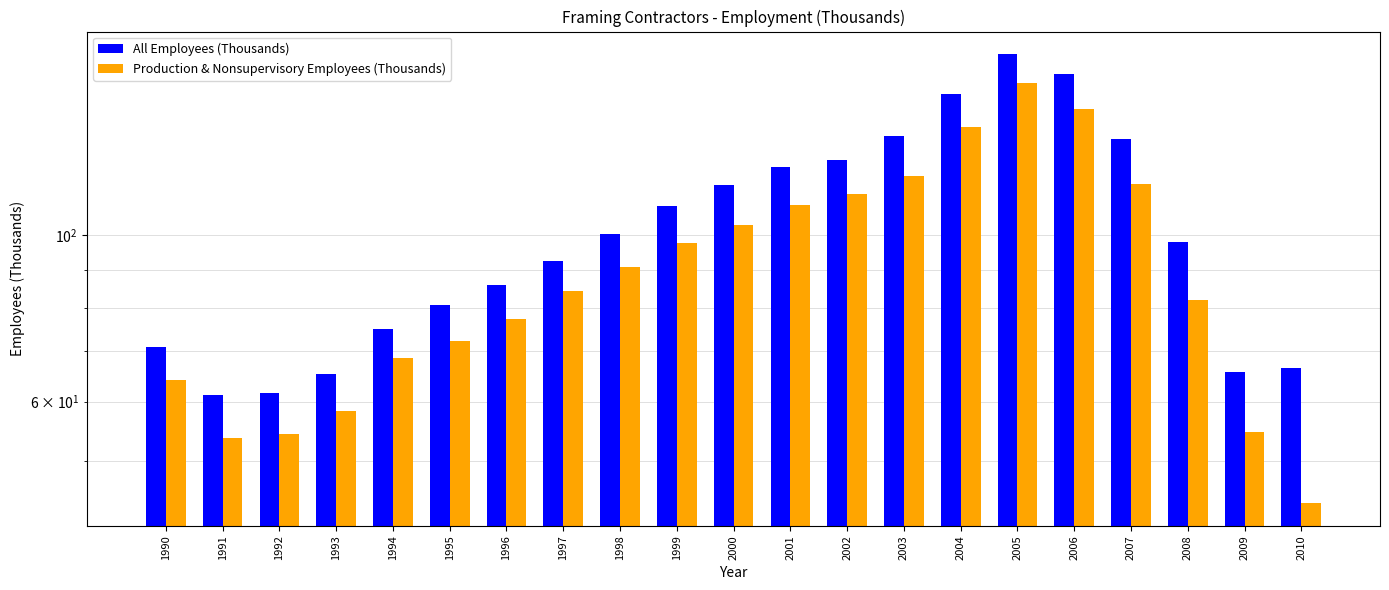

Count the number of categories in the chart.

21